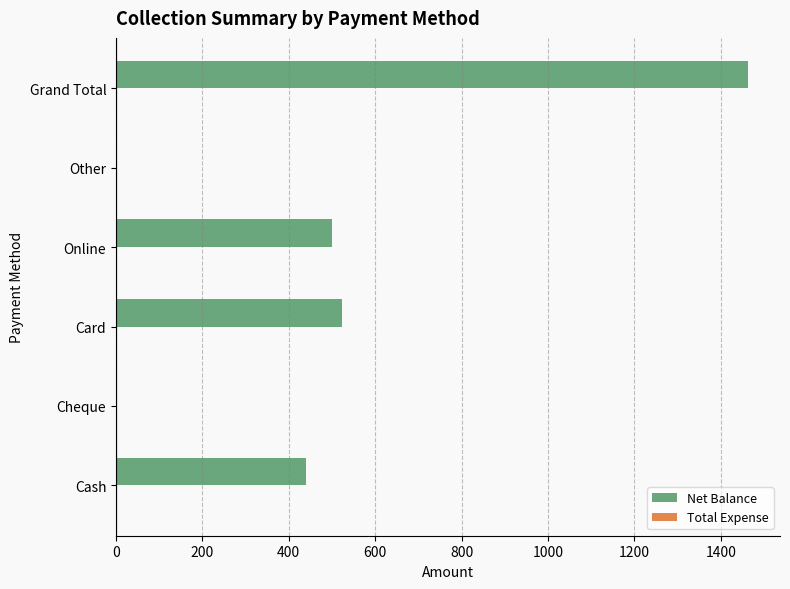

What is the change in value from Cash to Grand Total?

+1024